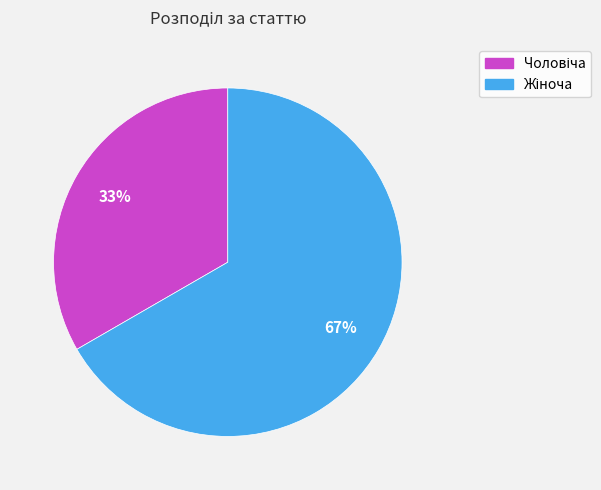

Is there any slice that represents more than half of the pie?

Yes